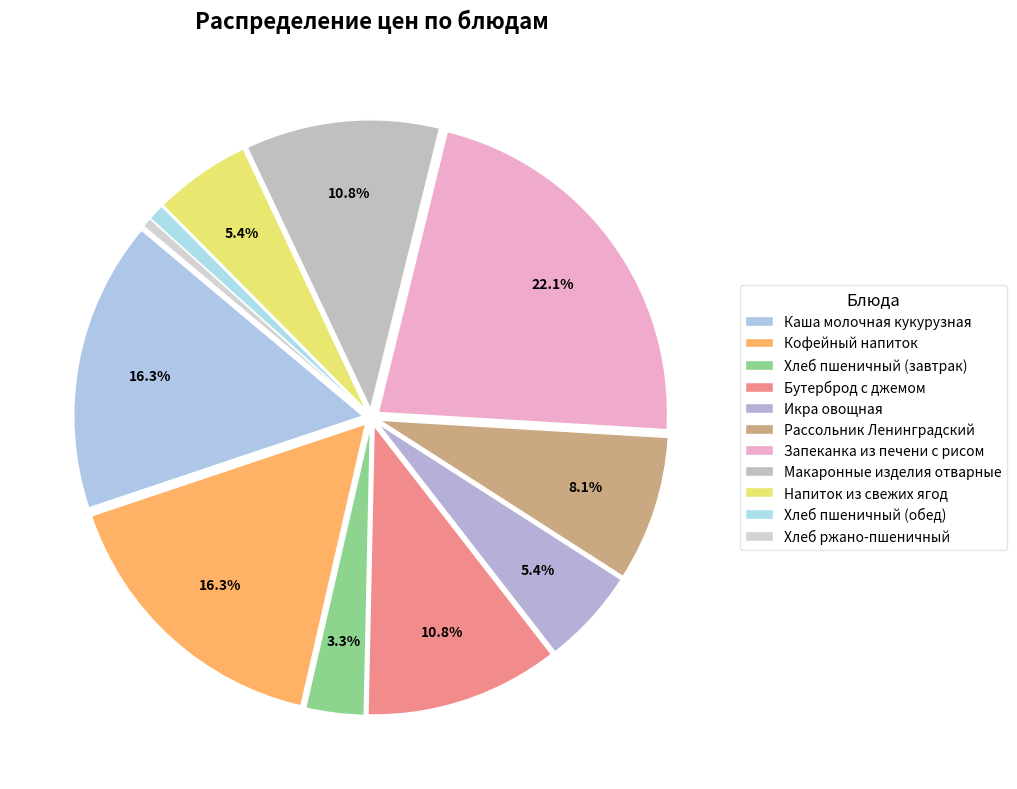

To the nearest percent, what is the average slice percentage?

9%